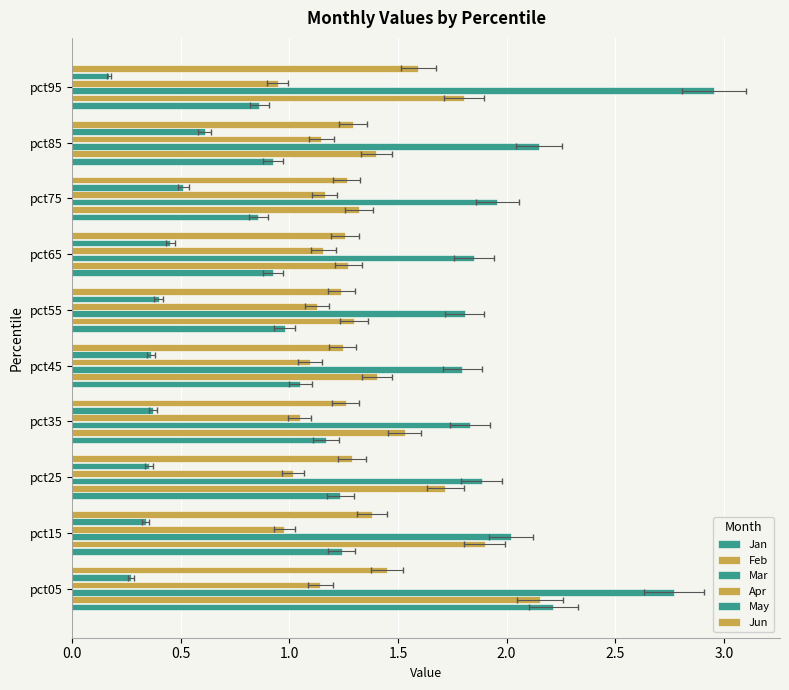

What is the minimum value shown in the chart?

0.2